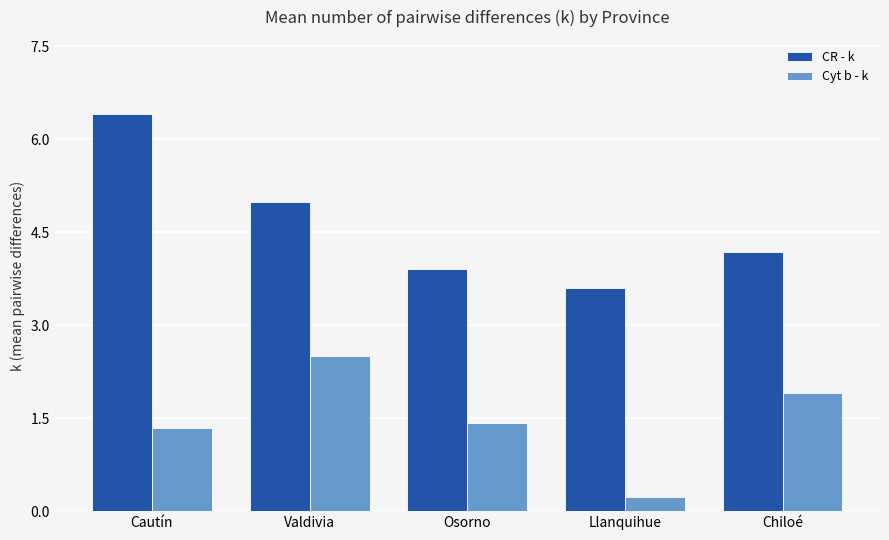

Reading left to right, list all the values displayed in this chart.

CR - k: 6.4	5.0	3.9	3.6	4.2
Cyt b - k: 1.3	2.5	1.4	0.2	1.9